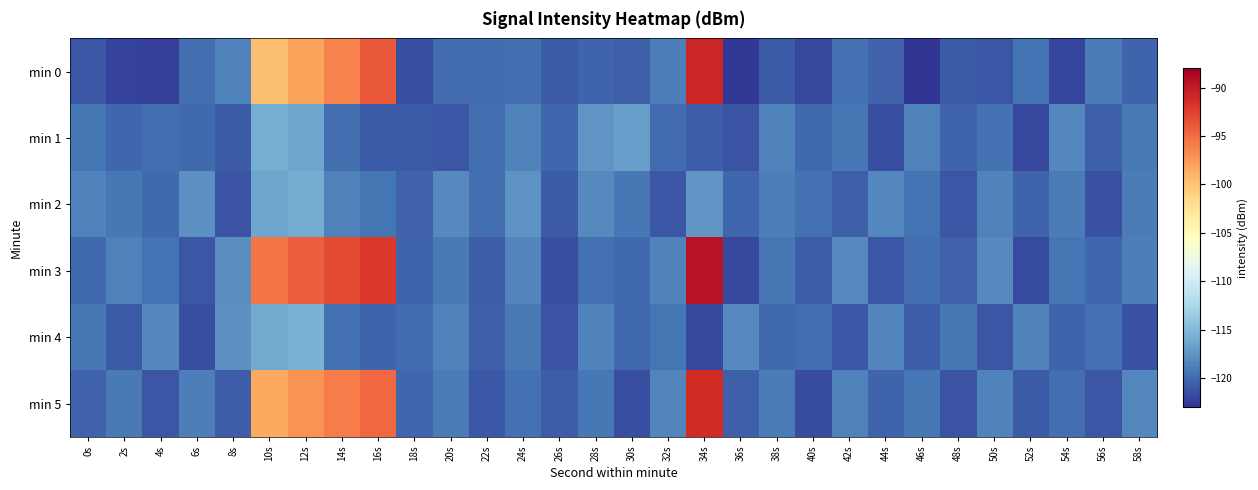

Which series has the largest range (max minus min)?

min 3